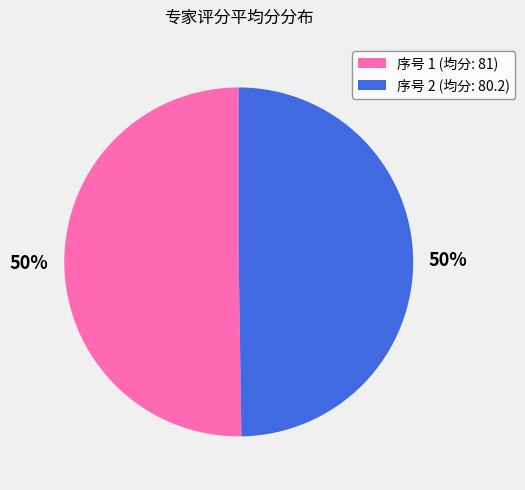

What is the ratio of the value at 序号 1 (均分: 81) to the value at 序号 2 (均分: 80.2)?

1.0